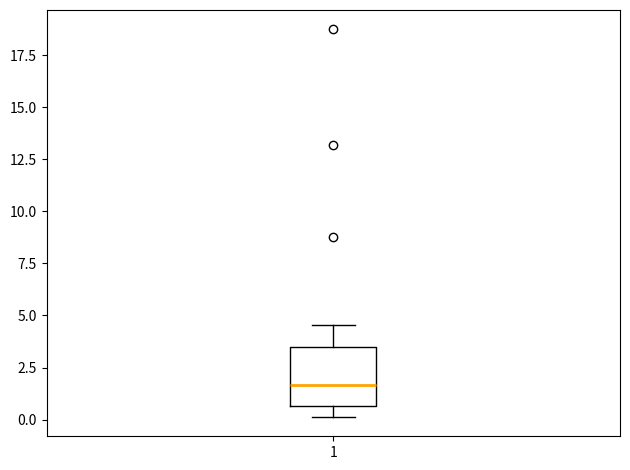

Where does the lower whisker of the box at x = 1 end on the y-axis? The values are not printed on the chart, so give them approximately, as read against the axis.

0.0